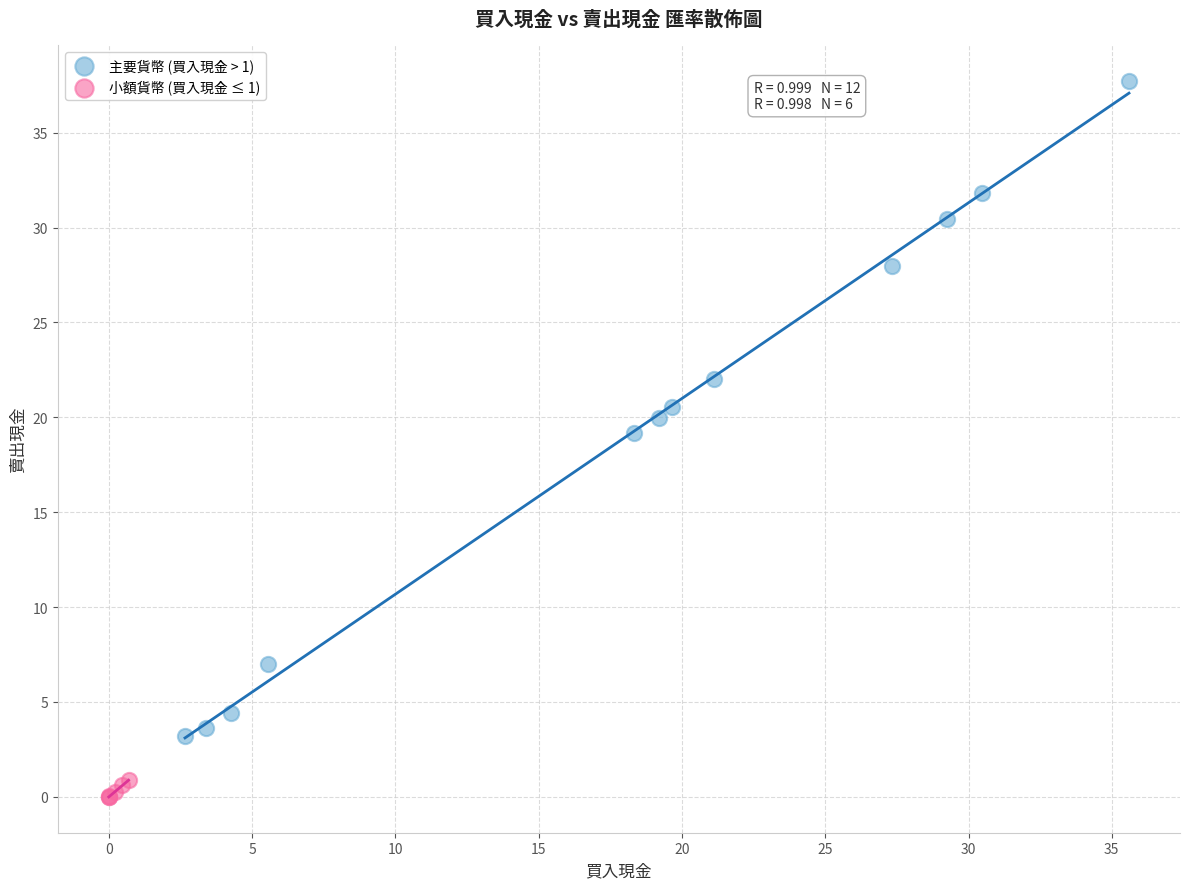

Which series contains the lowest Y value?

小額貨幣 (買入現金 ≤ 1)